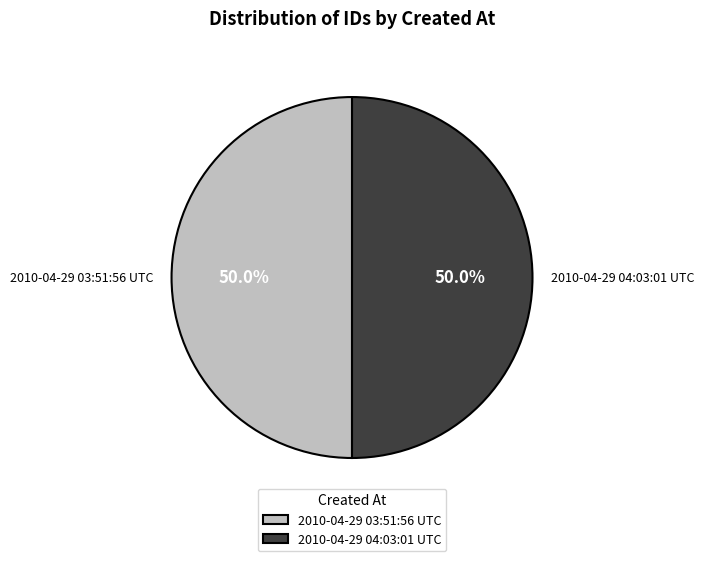

What is the ratio of the value at 2010-04-29 04:03:01 UTC to the value at 2010-04-29 03:51:56 UTC?

1.0